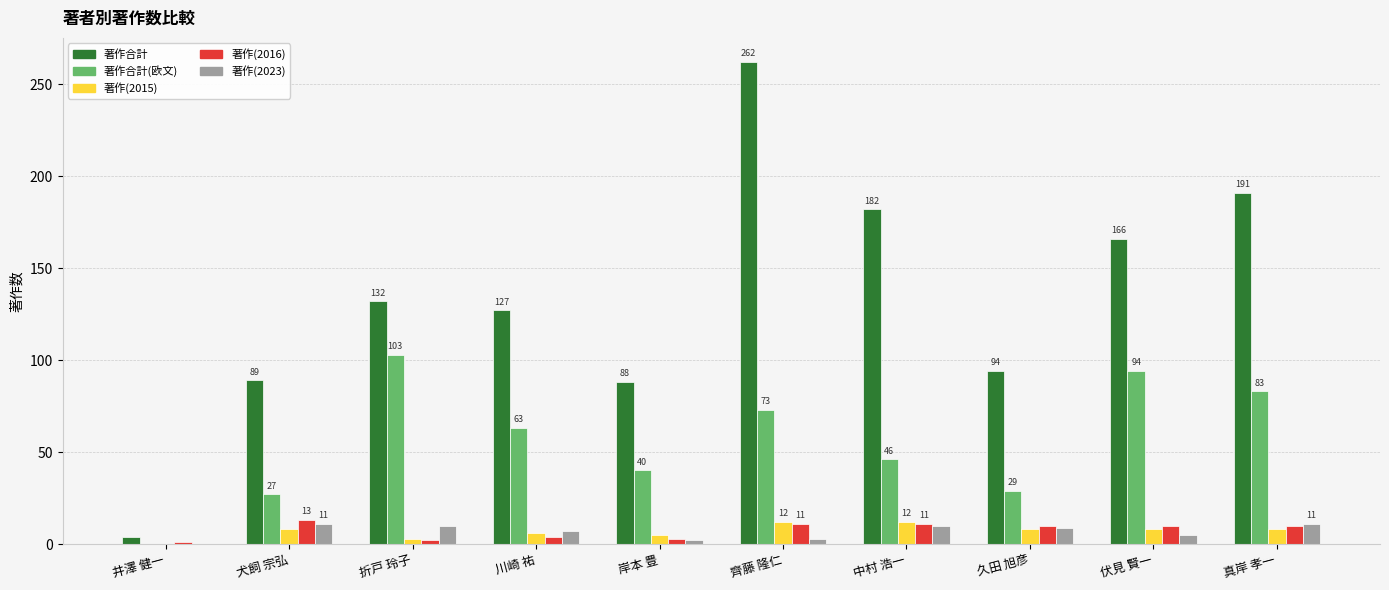

What is the sum of the 著作(2023) values at 久田 旭彦 and 川崎 祐?

16